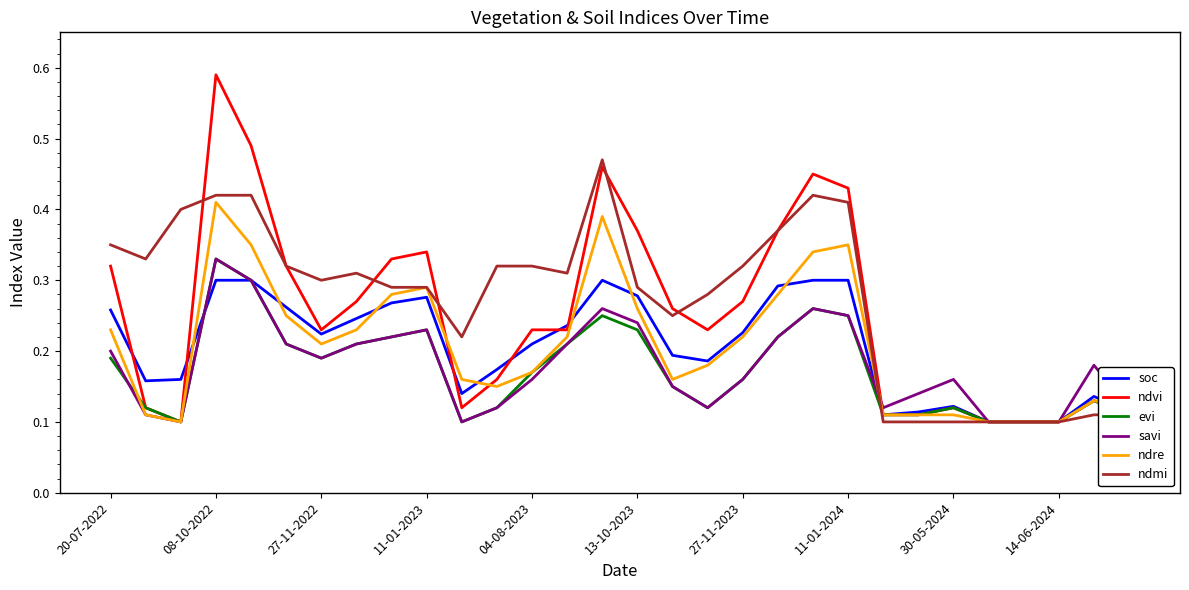

Which series has the largest range (max minus min)?

ndvi